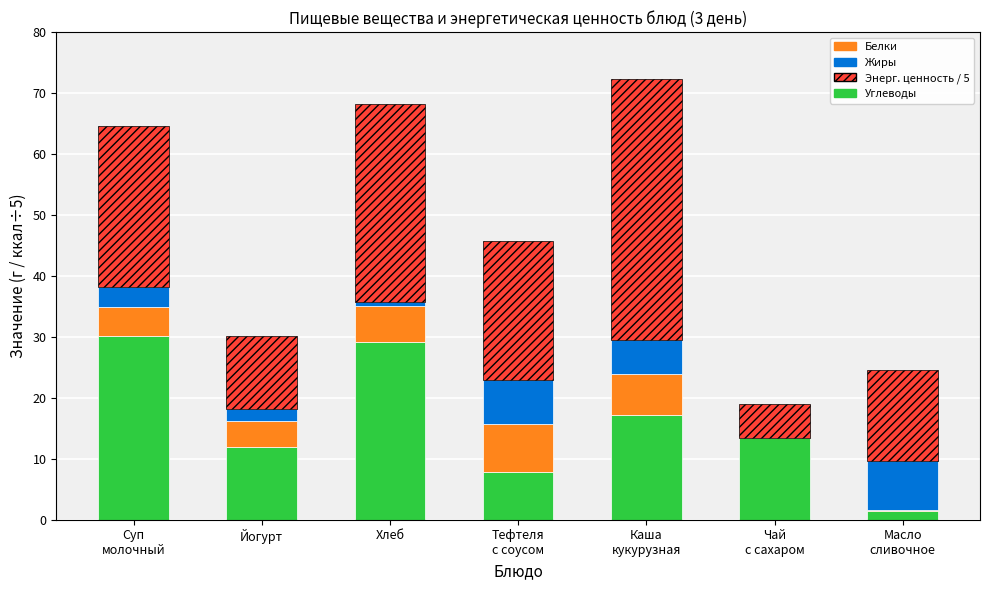

How many categories are shown in the chart?

7